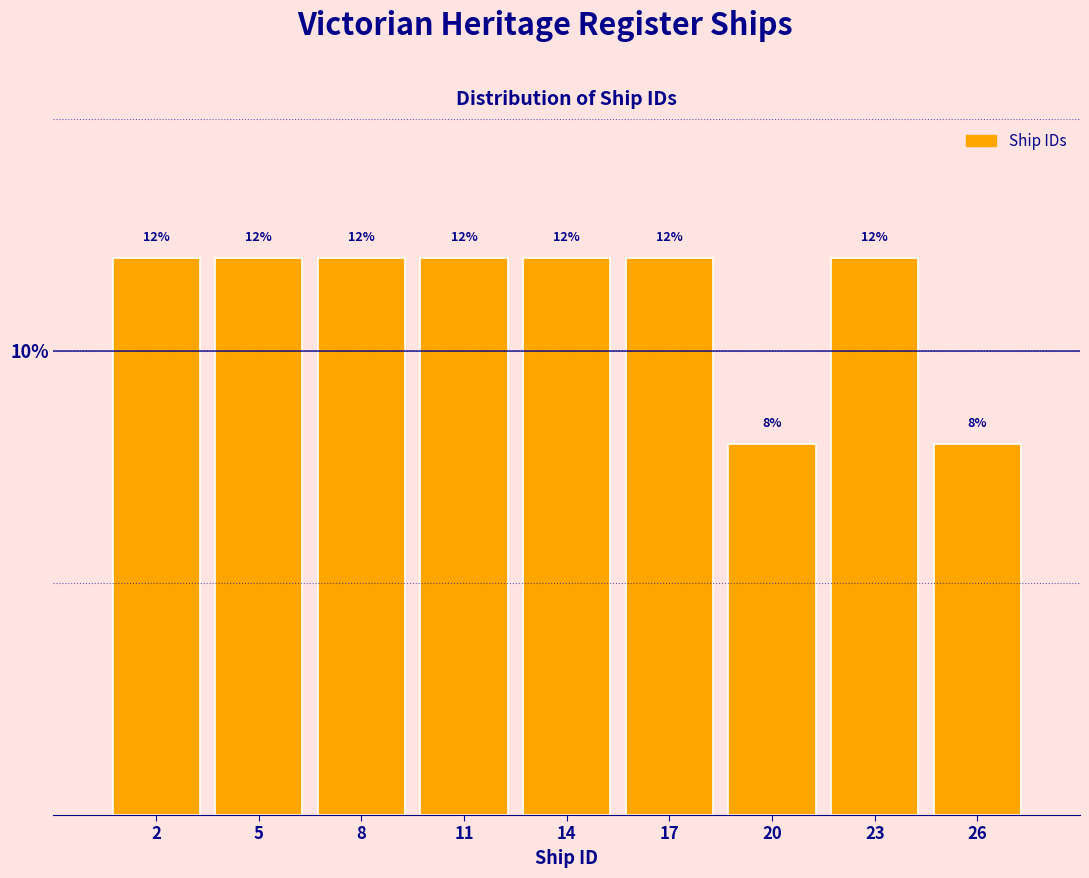

Reading right to left, transcribe all the data shown in this chart.

8	12	8	12	12	12	12	12	12